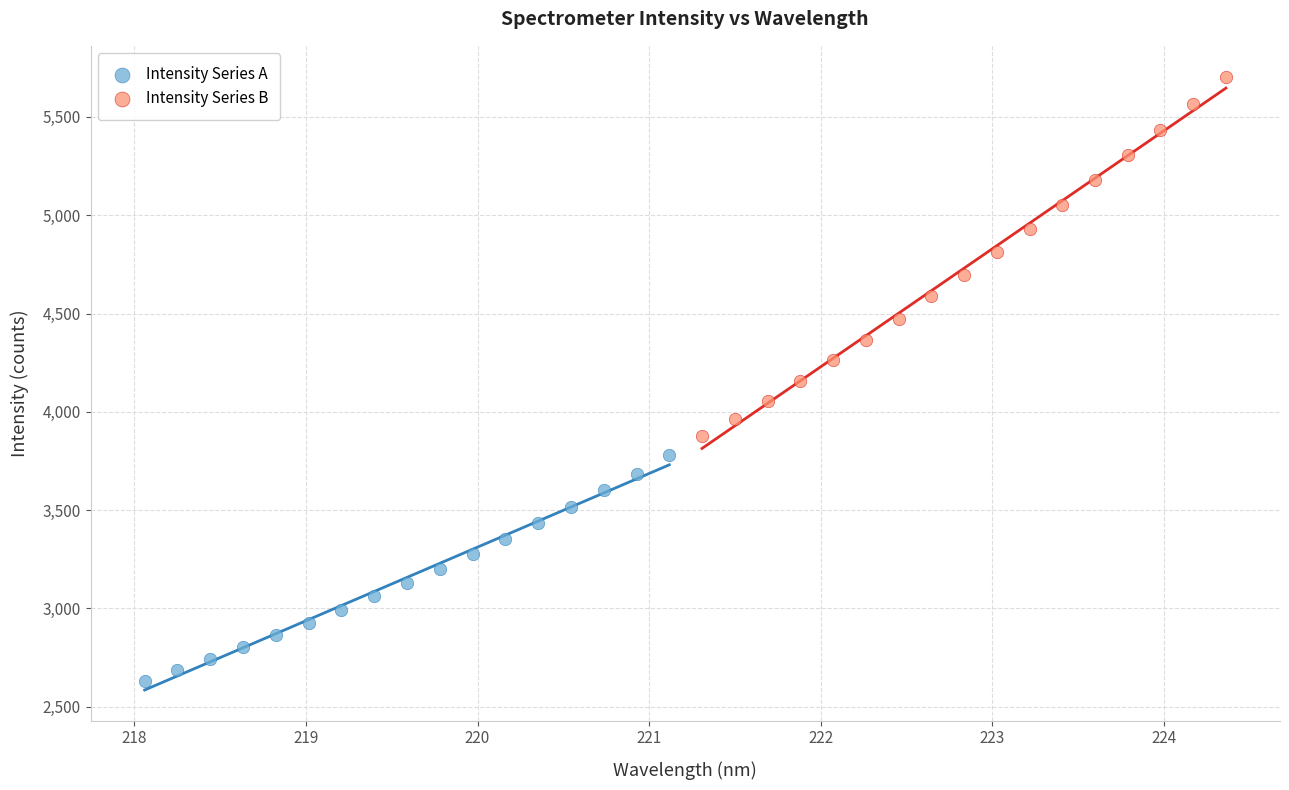

Which series contains the lowest Y value?

Intensity Series A